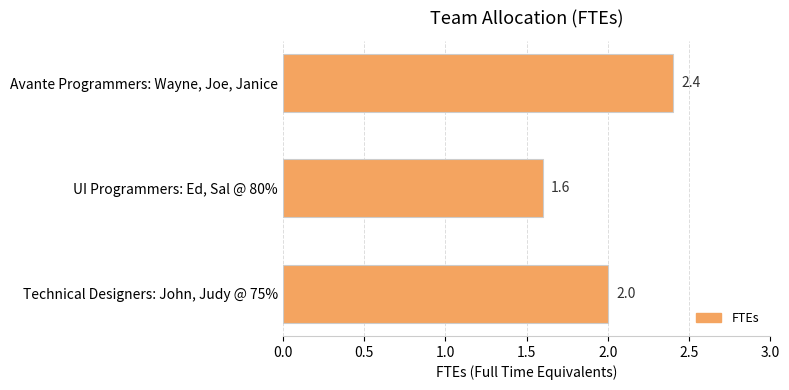

Reading top to bottom, what are all the values shown in this chart?

Avante Programmers: Wayne, Joe, Janice=2.4	UI Programmers: Ed, Sal @ 80%=1.6	Technical Designers: John, Judy @ 75%=2.0